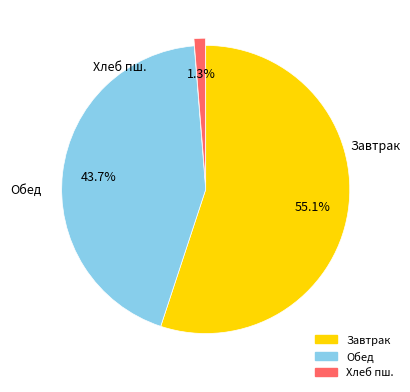

Count the number of slices in the pie.

3